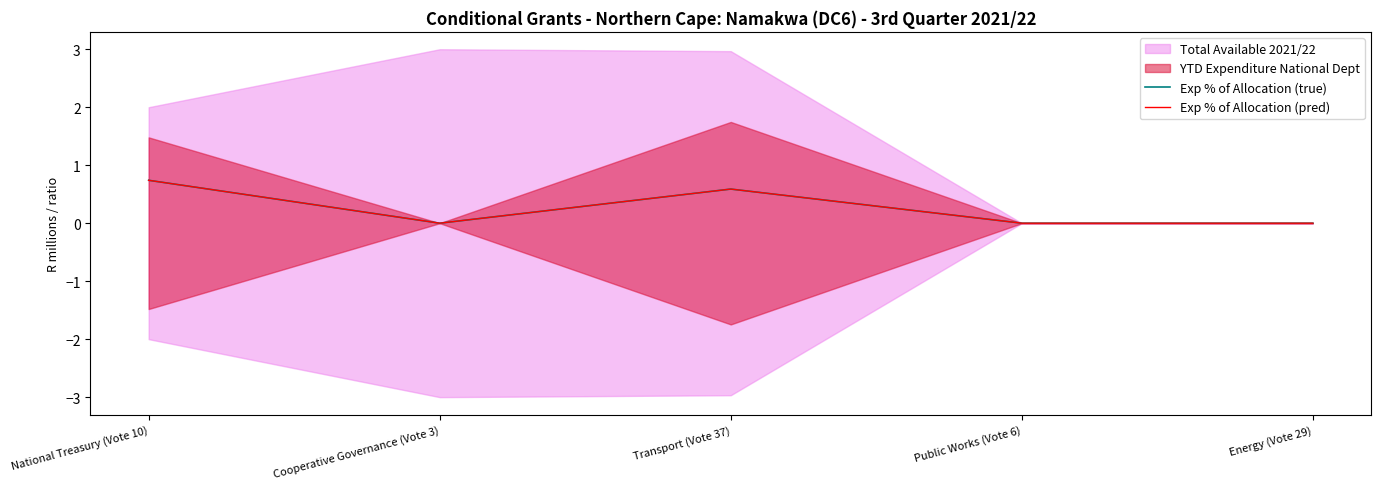

True or false: Exp % of Allocation (true) and Exp % of Allocation (pred) intersect in this chart.

False